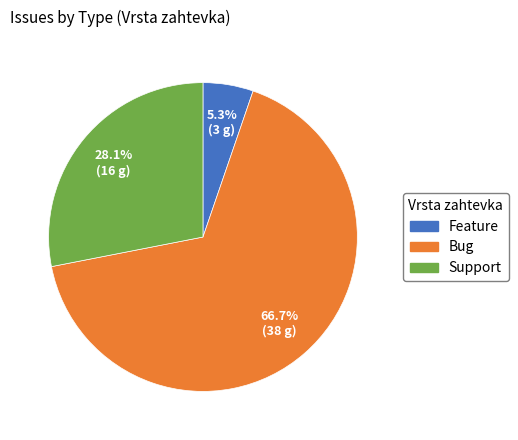

What is the smallest slice in the pie chart?

Feature